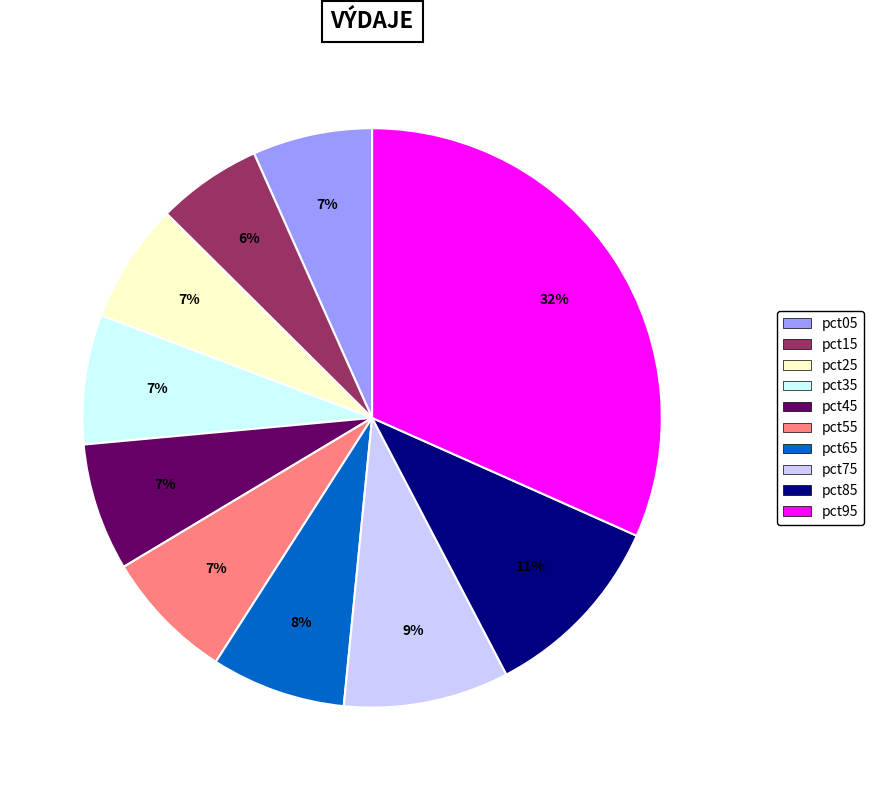

Which has a higher value, pct65 or pct25?

pct65